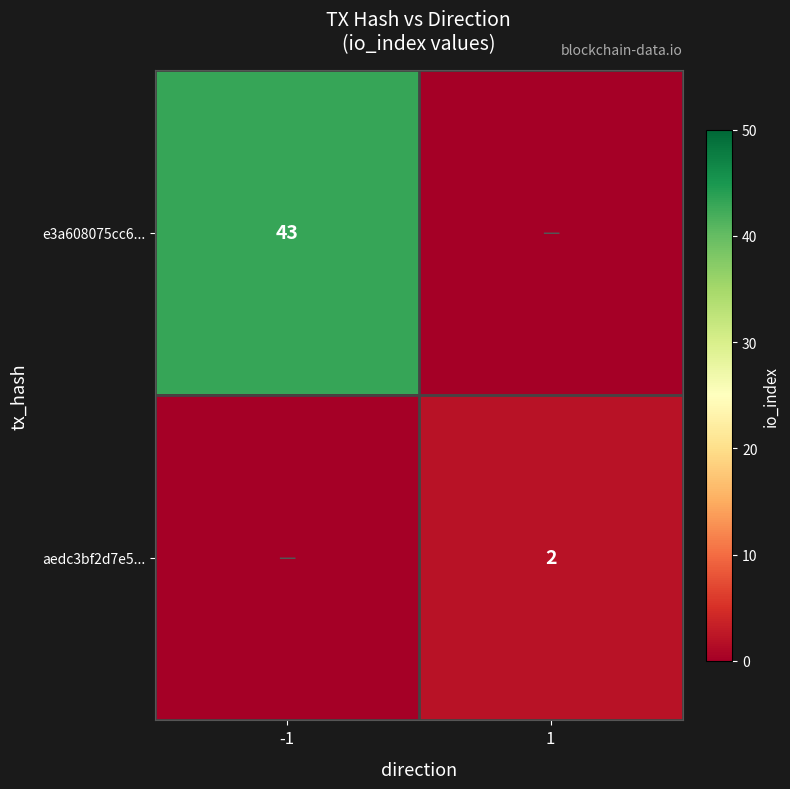

What is the total value across all series at 1?

2